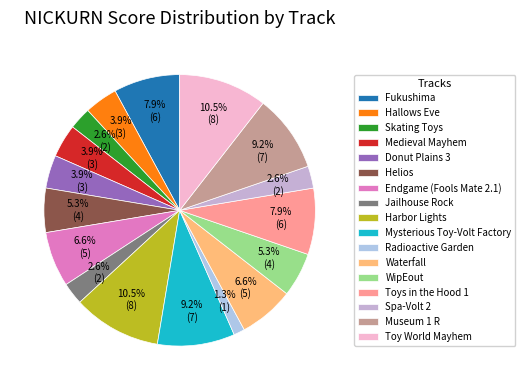

Count the number of slices in the pie.

17